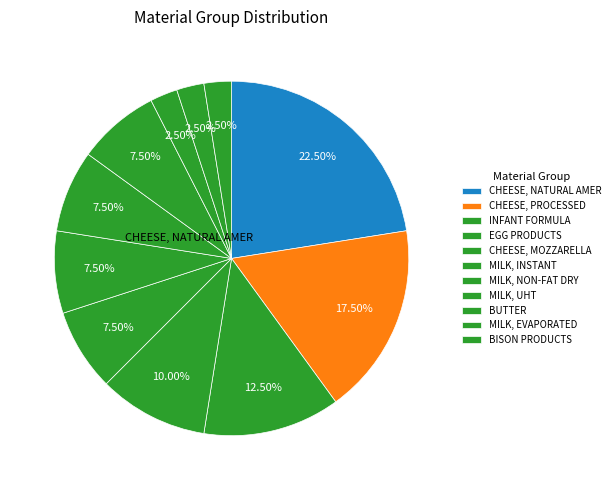

Which slice is the smallest?

BISON PRODUCTS